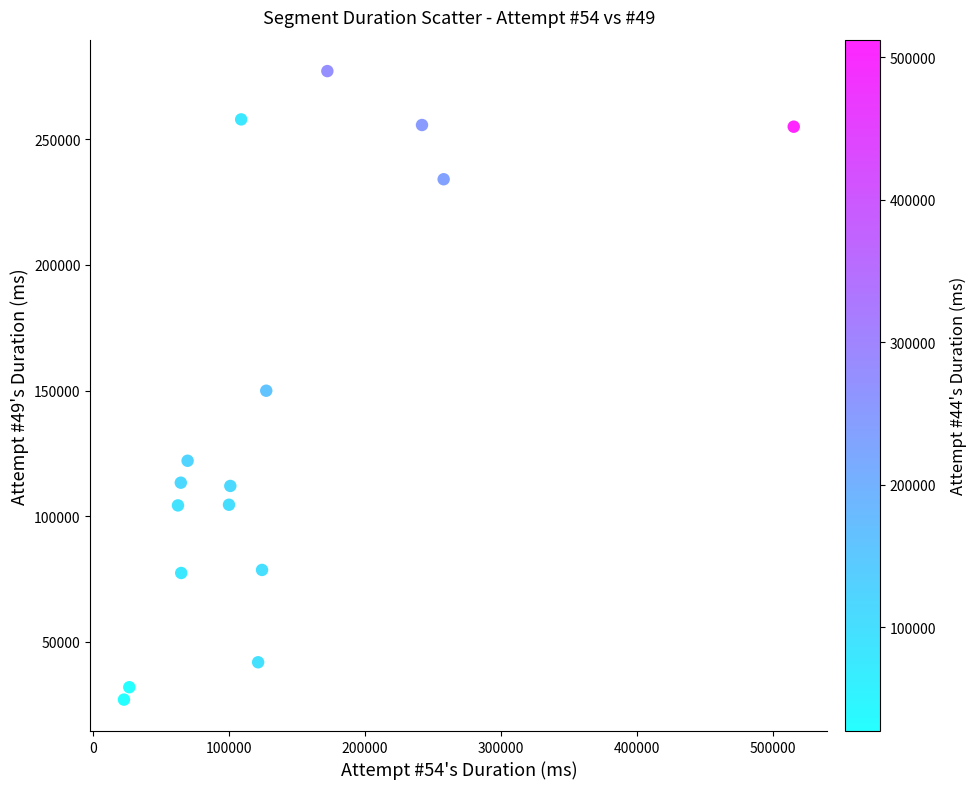

What is the range of X values (max minus min)?

492374